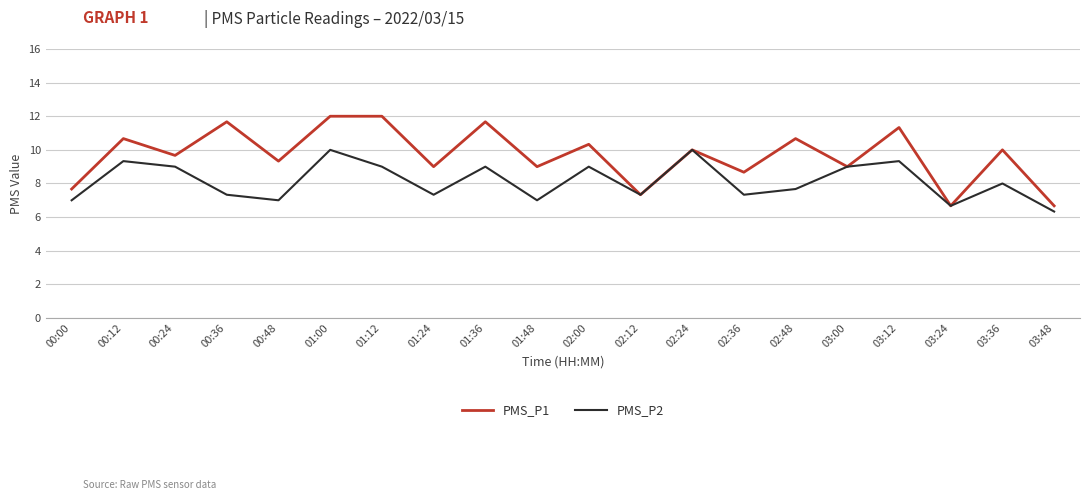

Reading left to right, what are all the values shown in this chart?

PMS_P1: 7.7	10.7	9.7	11.7	9.3	12.0	12.0	9.0	11.7	9.0	10.3	7.3	10.0	8.7	10.7	9.0	11.3	6.7	10.0	6.7
PMS_P2: 7.0	9.3	9.0	7.3	7.0	10.0	9.0	7.3	9.0	7.0	9.0	7.3	10.0	7.3	7.7	9.0	9.3	6.7	8.0	6.3